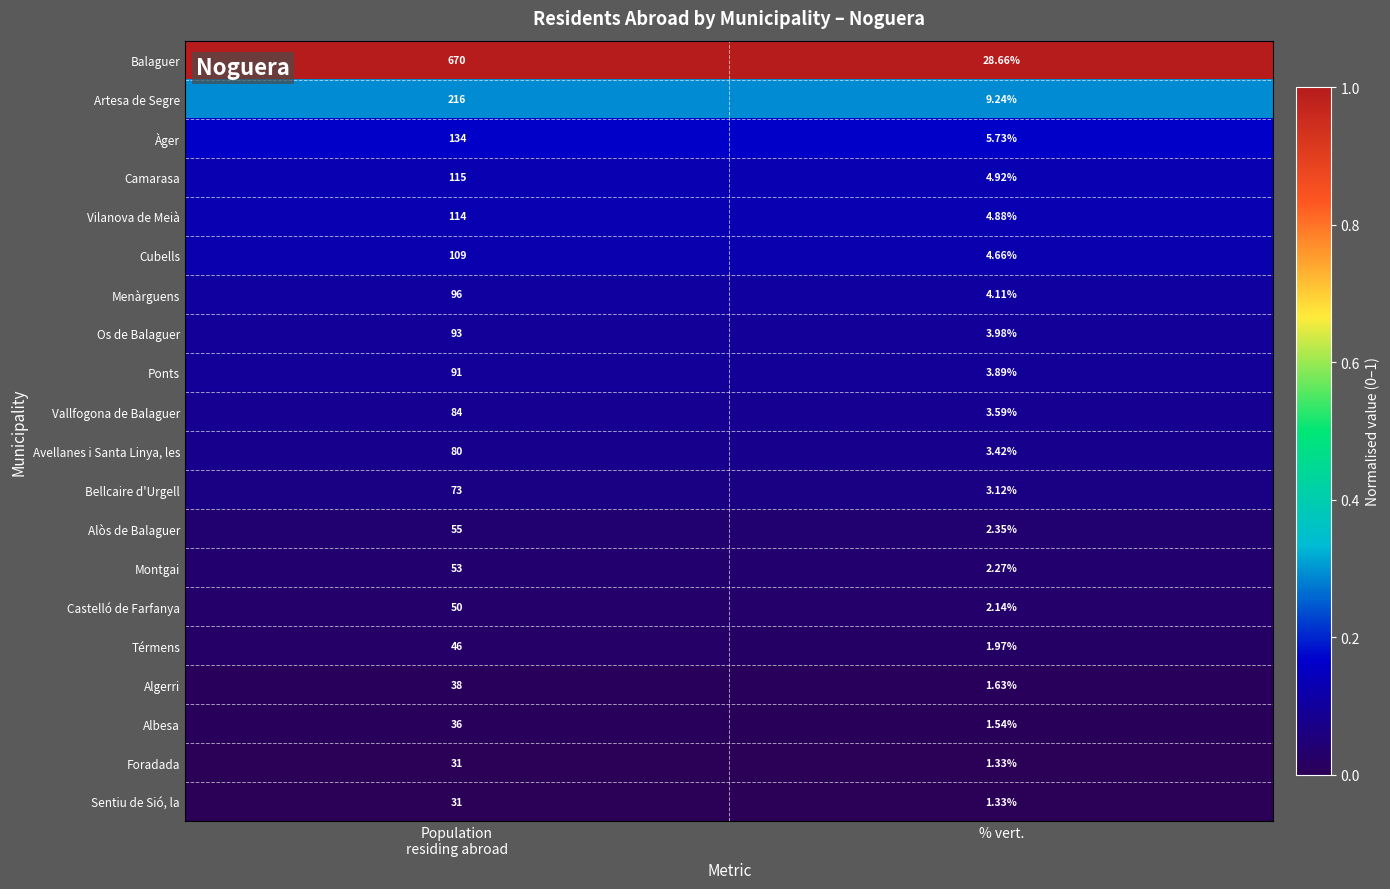

How many distinct data groups are displayed?

20